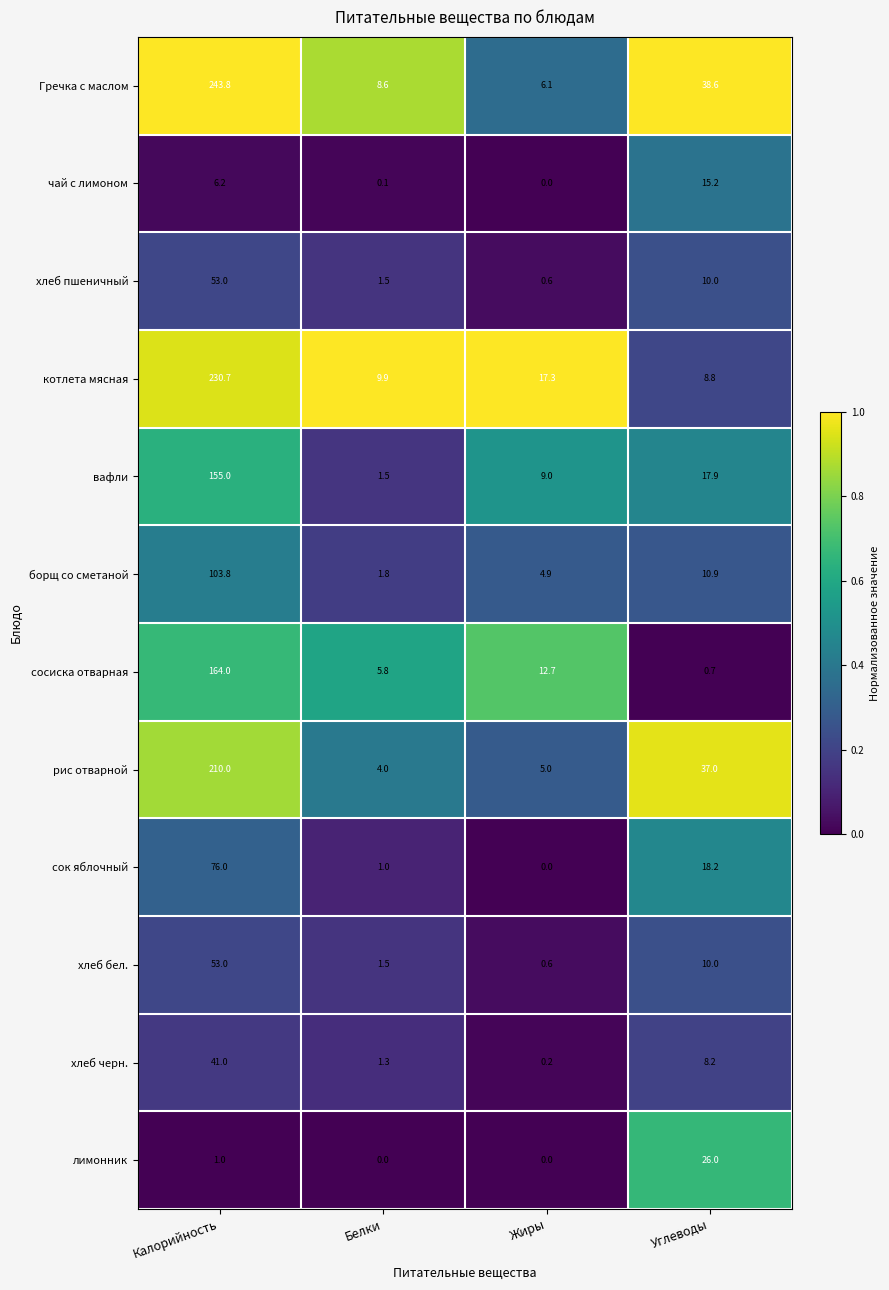

What is the total value across all series at Белки?

37.0